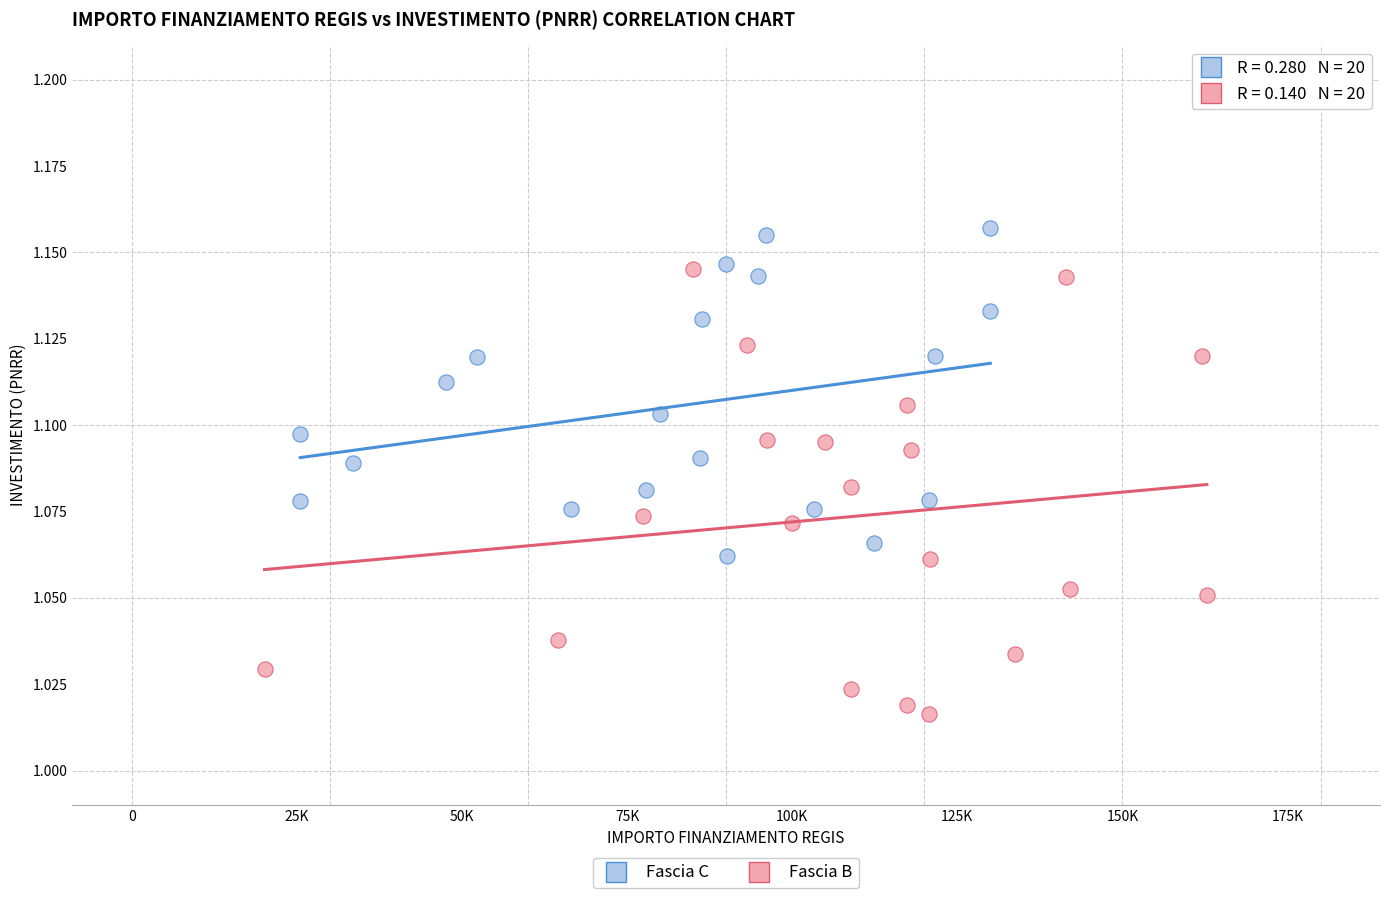

Which series contains the highest Y value?

Fascia C